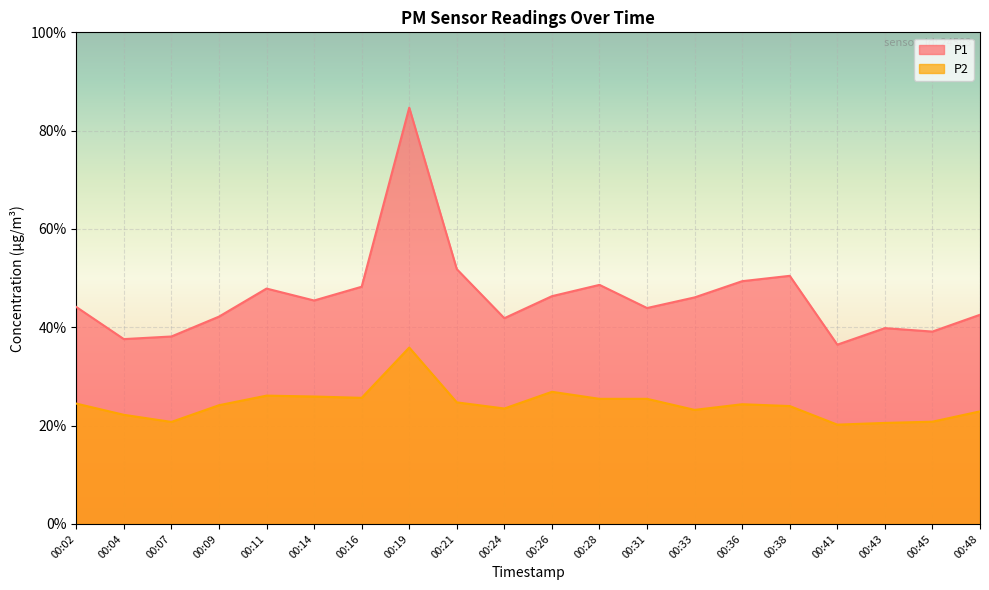

Rank the series by their average value, from lowest to highest.

P2, P1